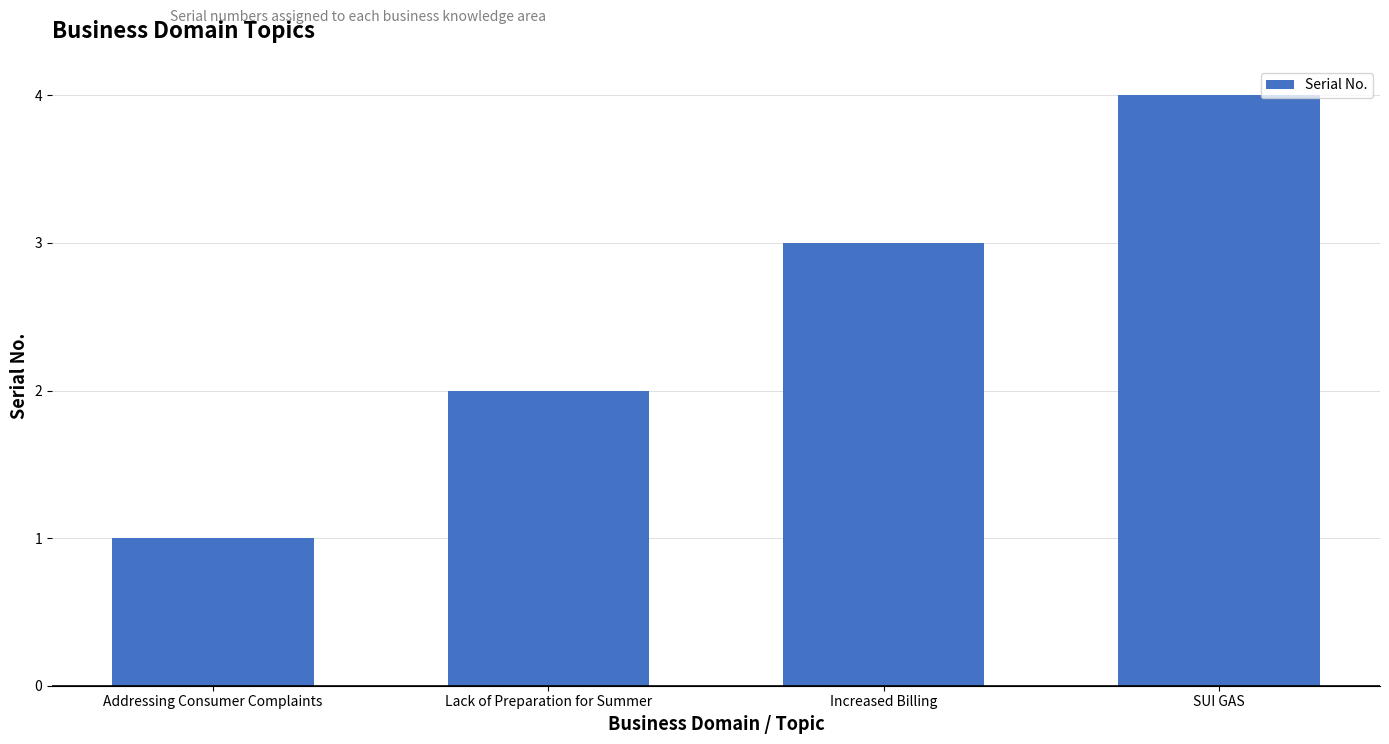

Rank the categories by value from highest to lowest.

SUI GAS, Increased Billing, Lack of Preparation for Summer, Addressing Consumer Complaints